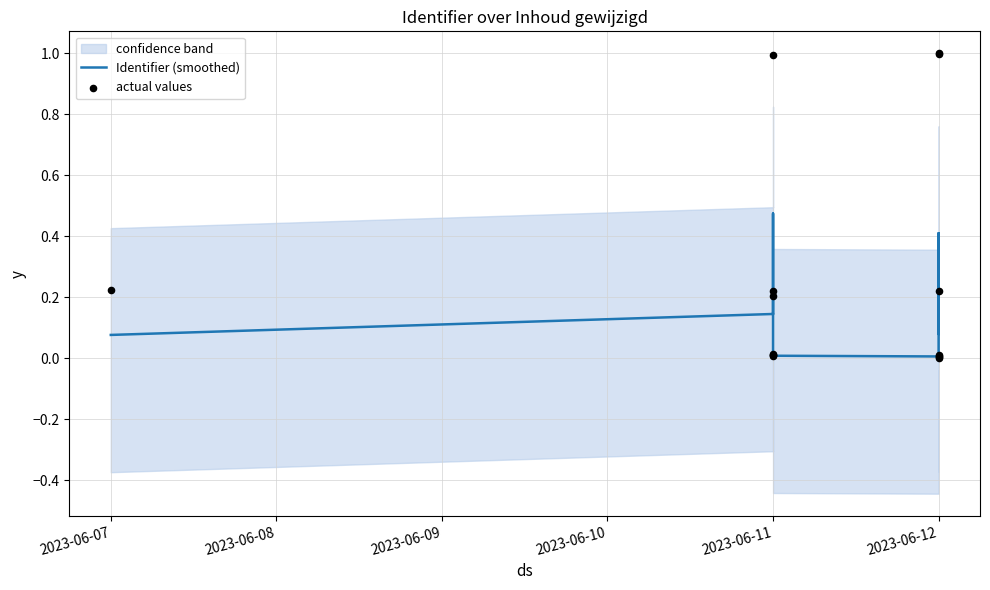

At how many categories does at least one series exceed 0?

15